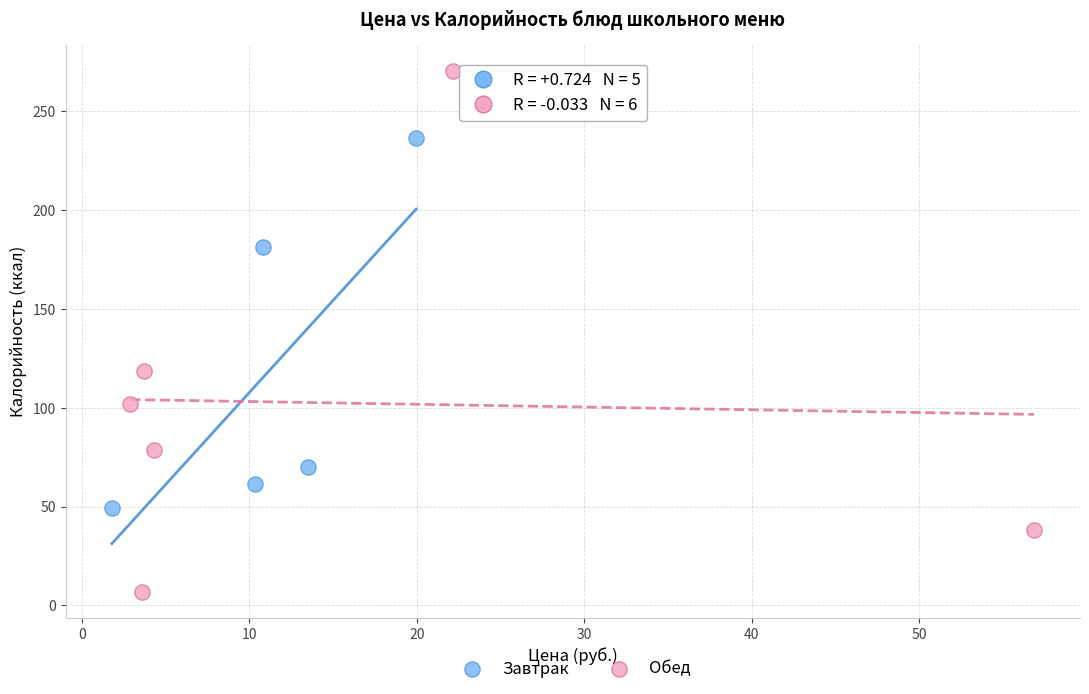

Which series has the widest spread of Y values?

Обед